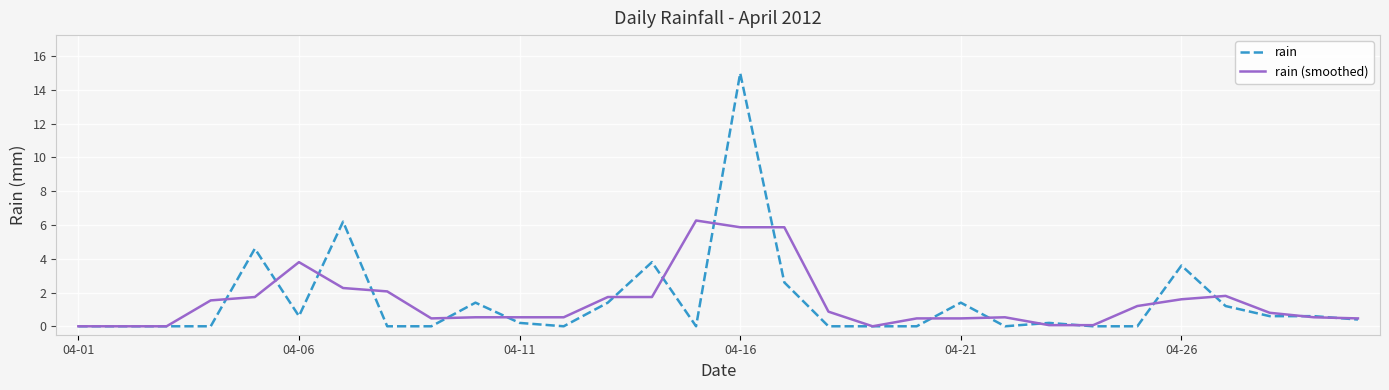

What is the greatest value displayed?

15.0